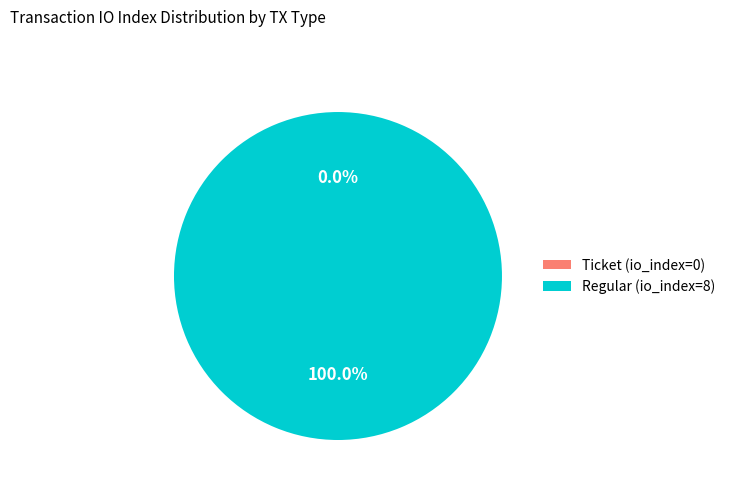

To the nearest percent, what is the combined percentage of Regular (io_index=8) and Ticket (io_index=0)?

100%